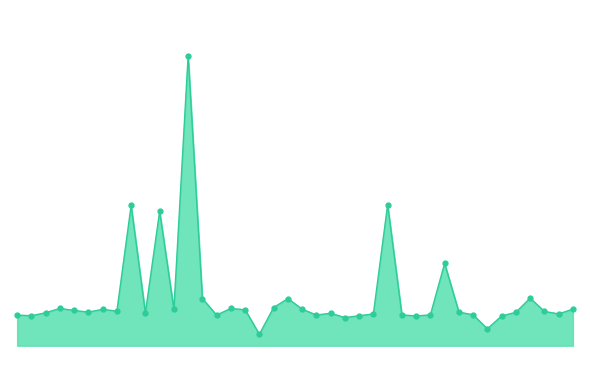

Reading left to right, what are all the values shown in this chart?

00:00=20006	00:04=20003	00:08=20016	00:12=20035	00:16=20026	00:20=20019	00:24=20031	00:28=20023	00:33=20486	00:37=20015	00:41=20460	00:45=20031	00:49=21140	00:53=20078	00:57=20006	01:01=20035	01:05=20029	01:09=19922	01:13=20039	01:17=20078	01:21=20032	01:25=20006	01:29=20014	01:34=19995	01:38=20003	01:42=20011	01:46=20489	01:50=20007	01:54=20002	01:58=20007	02:02=20232	02:06=20019	02:10=20007	02:14=19946	02:18=20002	02:22=20018	02:26=20080	02:31=20022	02:35=20011	02:39=20032